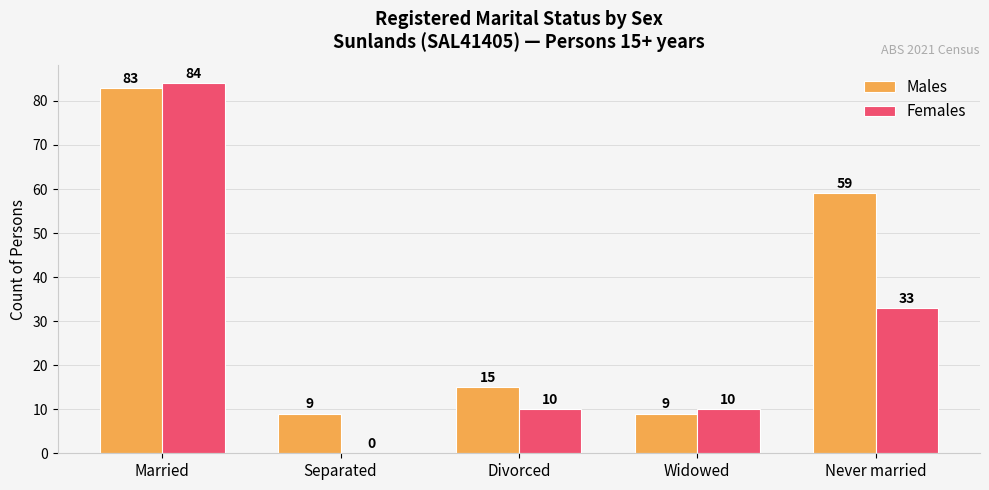

What is the sum of the Males values at Separated and Widowed?

18